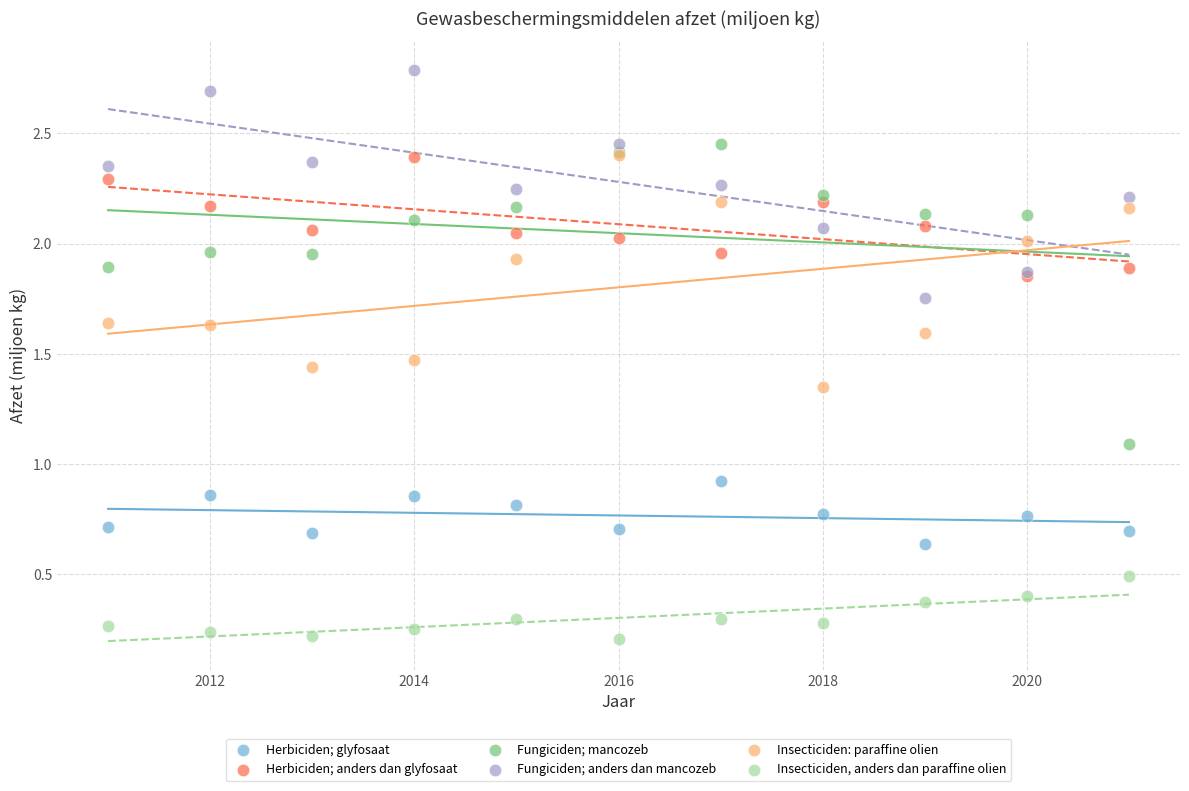

What are all the series names shown in the legend?

Herbiciden; glyfosaat, Herbiciden; anders dan glyfosaat, Fungiciden; mancozeb, Fungiciden; anders dan mancozeb, Insecticiden: paraffine olien, Insecticiden, anders dan paraffine olien